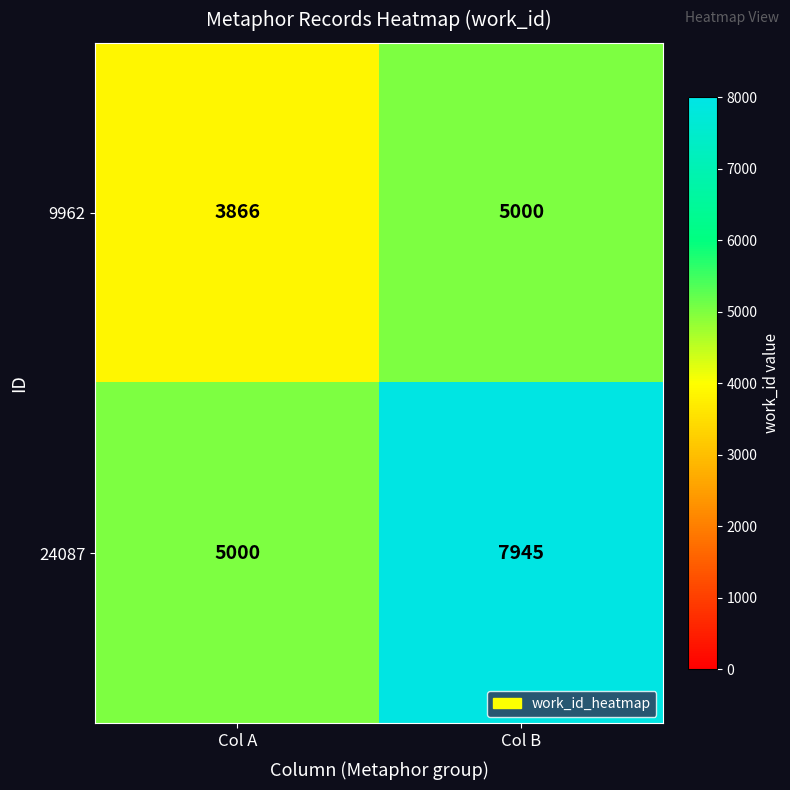

At how many categories does at least one series exceed 4826?

2